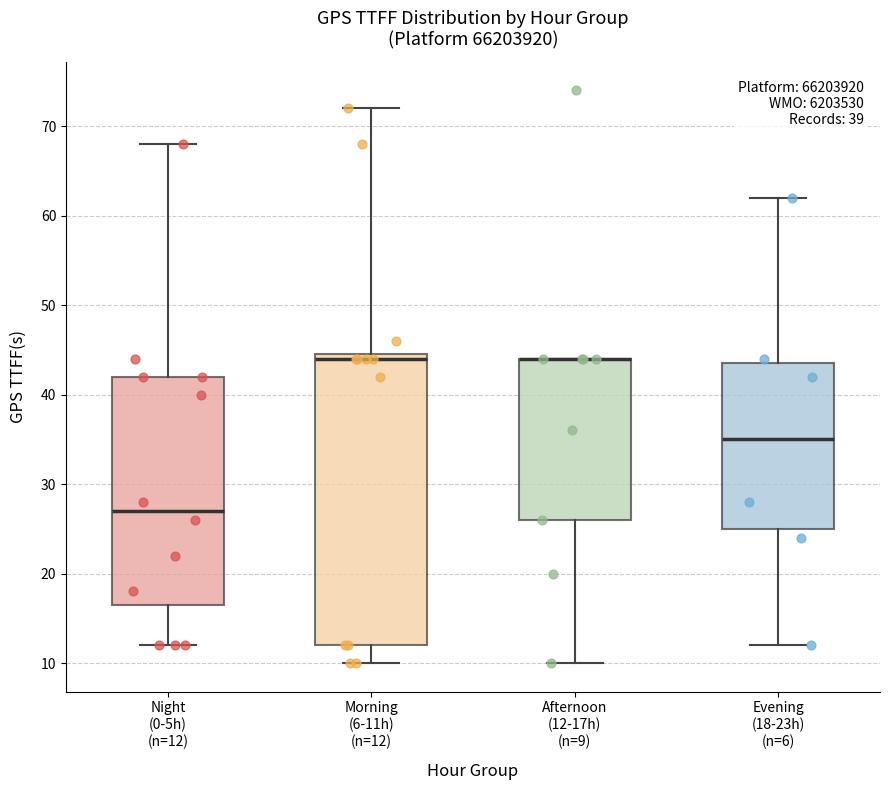

Which box is the tallest, from its lower edge to its upper edge?

Morning (6-11h) (n=12)